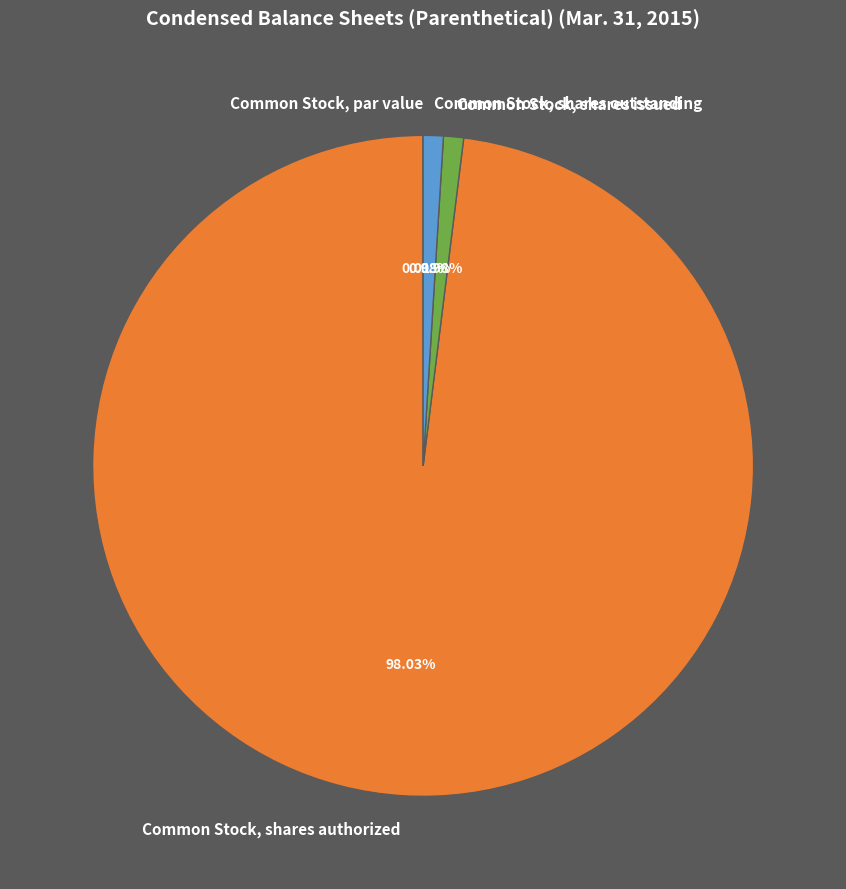

To the nearest percent, what portion does Common Stock, shares issued represent?

1%